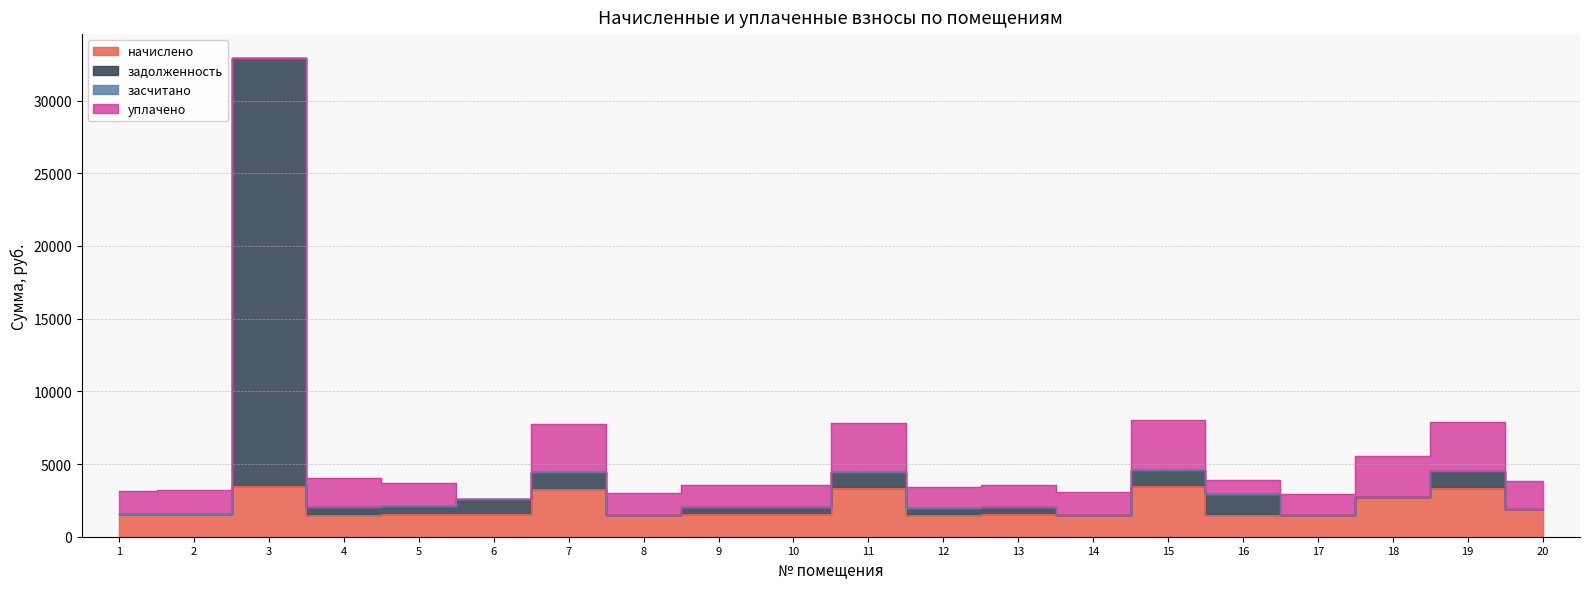

List the labels in order of начислено value, smallest first.

16, 12, 17, 8, 4, 14, 9, 10, 13, 6, 1, 5, 2, 20, 18, 7, 11, 19, 15, 3